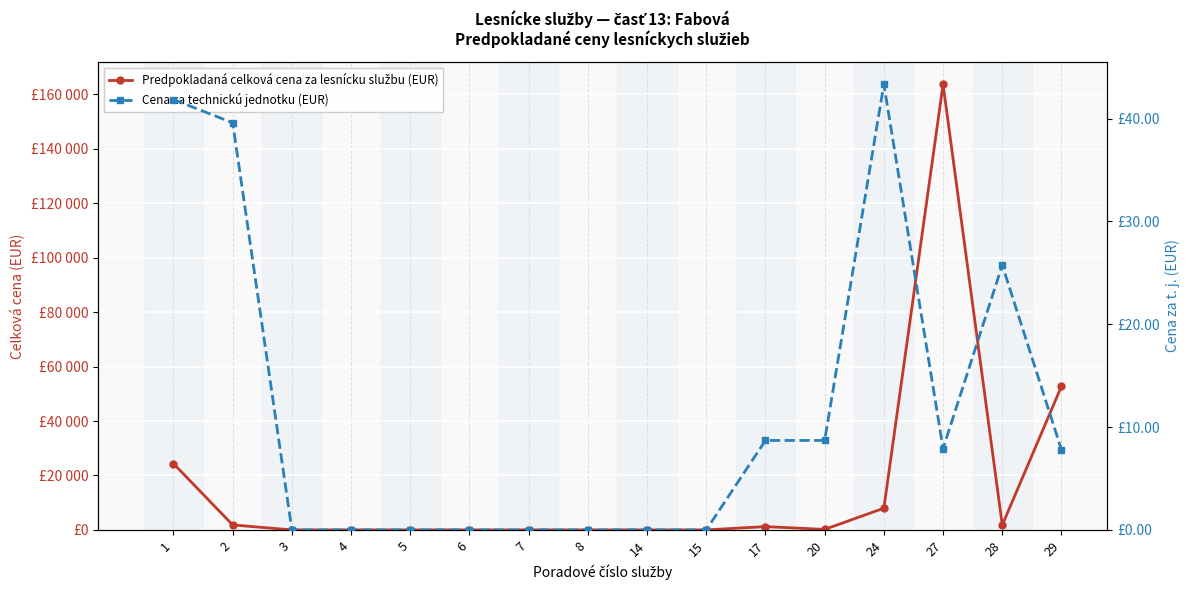

Reading left to right, what are all the values shown in this chart?

Predpokladaná celková cena za lesnícku službu (EUR): 24356.7	1821.1	0.0	0.0	0.0	0.0	0.0	0.0	0.0	0.0	1200.6	182.7	7972.7	163737.0	1776.8	52777.2
Cena za technickú jednotku (EUR): 41.9	39.6	0.0	0.0	0.0	0.0	0.0	0.0	0.0	0.0	8.7	8.7	43.3	7.9	25.8	7.8